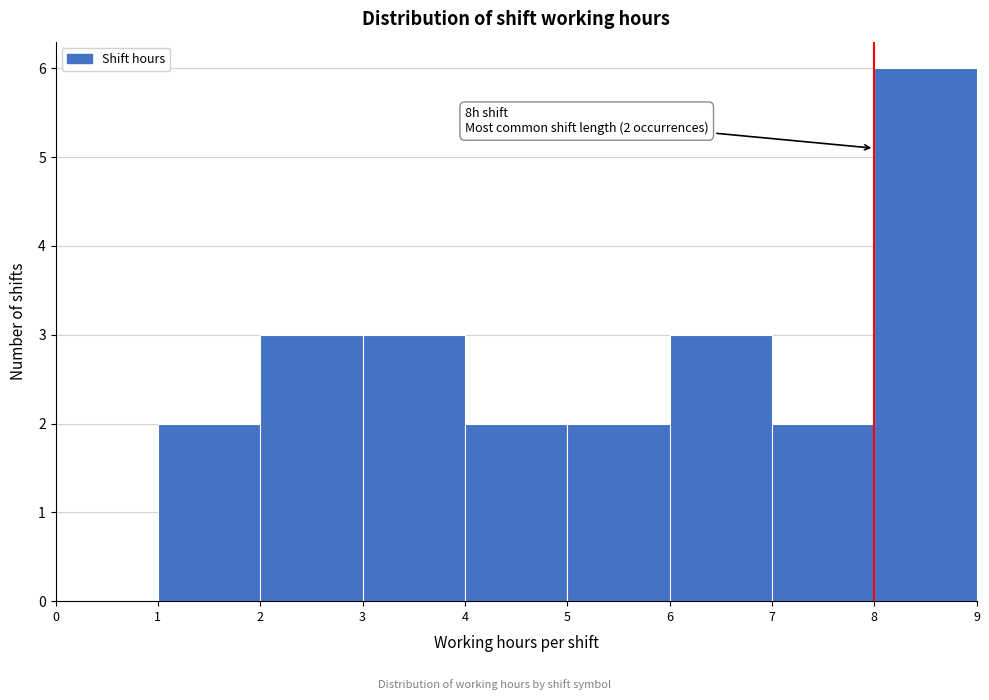

Over which range of the x-axis is the bar tallest?

8 to 9